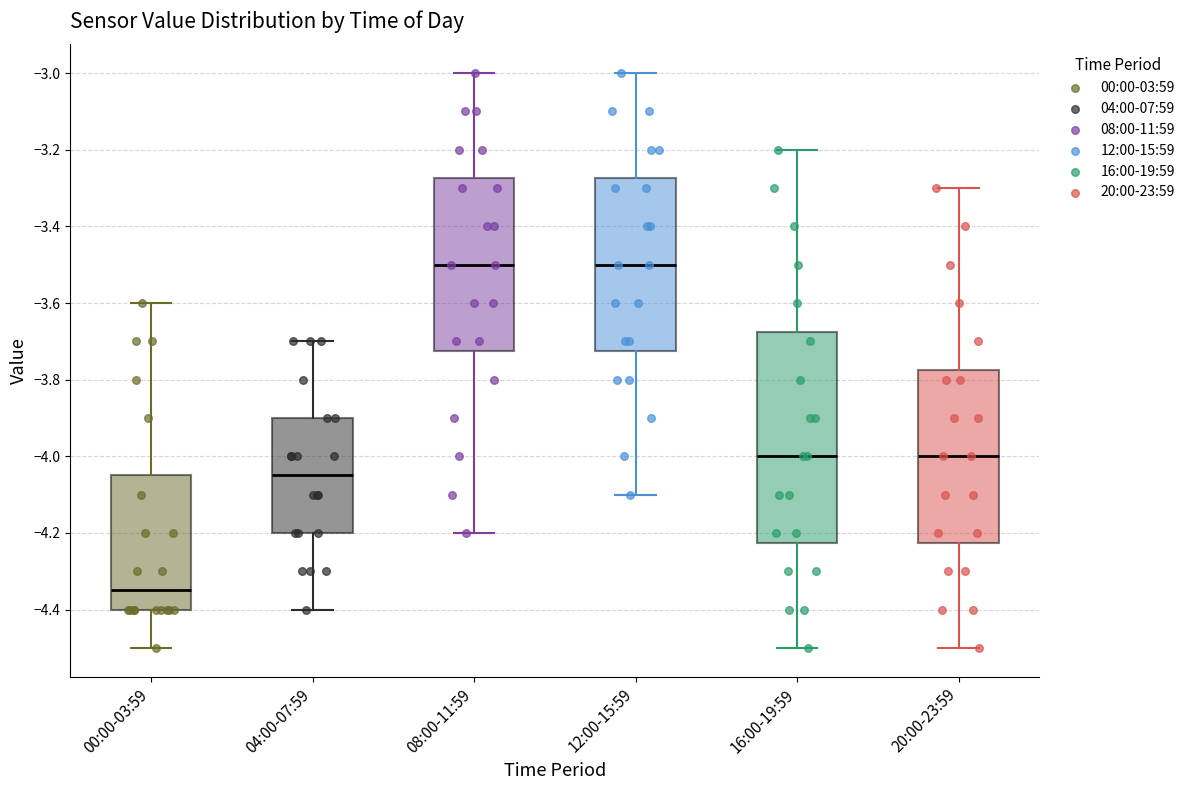

Which box has the lowest median line?

00:00-03:59